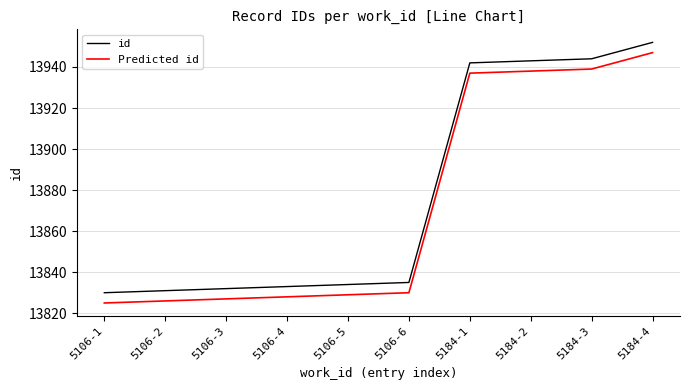

At which category is the sum across all series the highest?

5184-4